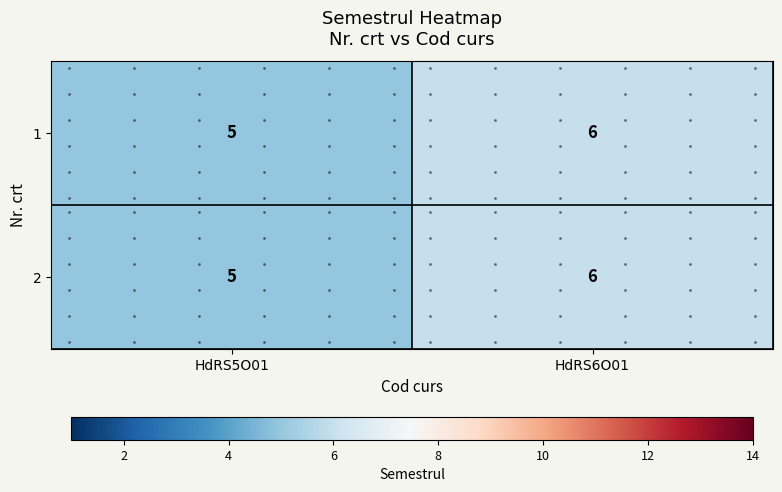

The value of 1 at HdRS5O01 is 5. True or false?

True